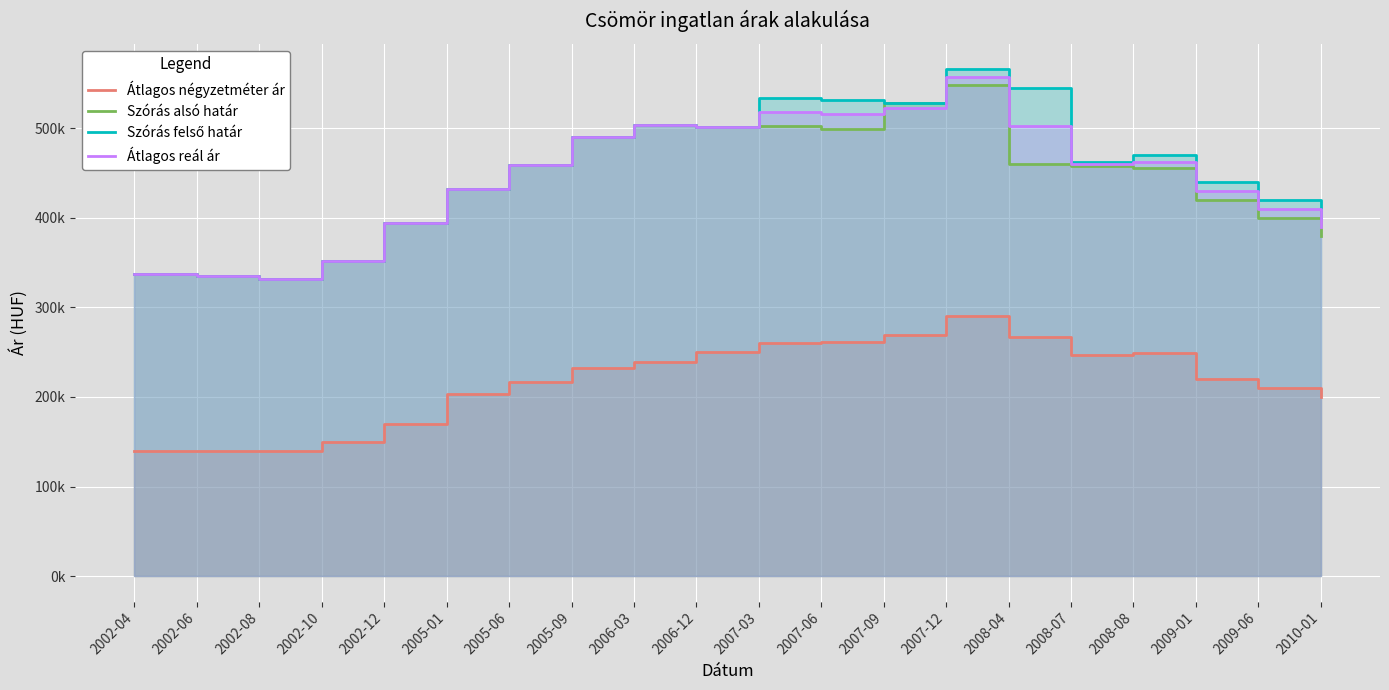

What is the label of the 20th point from the left?

2010-01